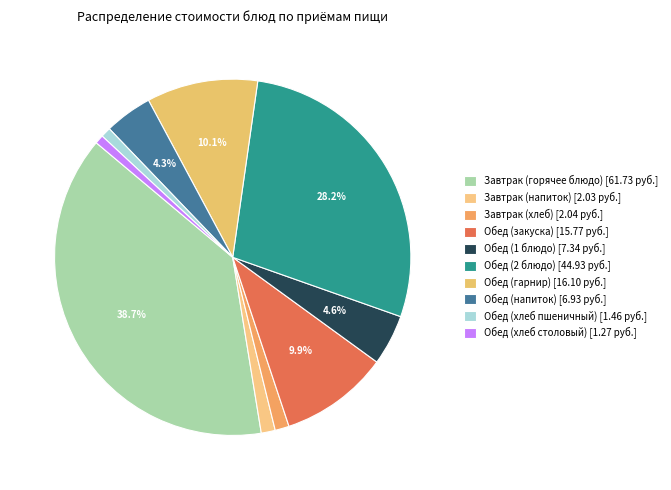

What is the change in value from Завтрак (напиток) to Обед (гарнир)?

+14.1